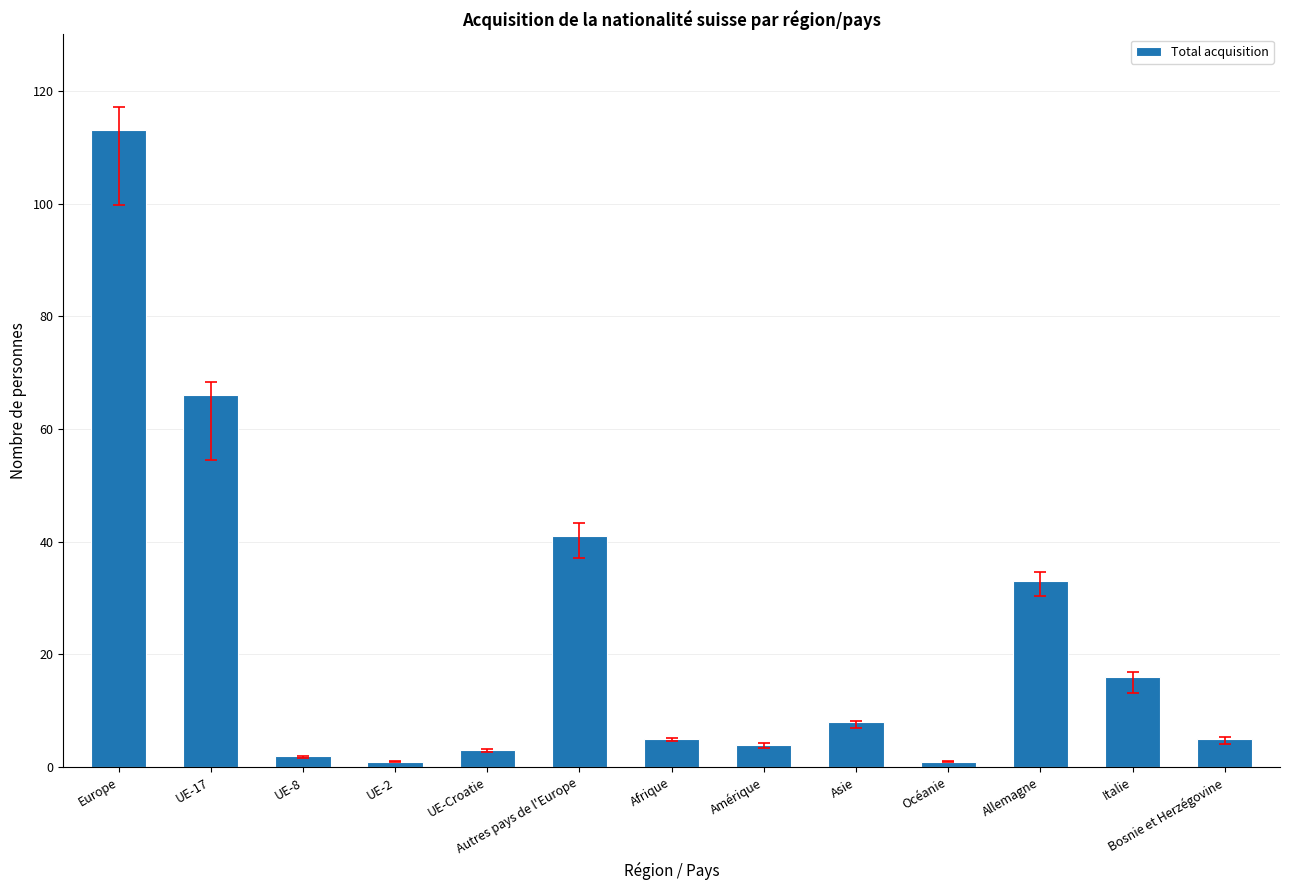

What is the change in value from UE-Croatie to Asie?

+5